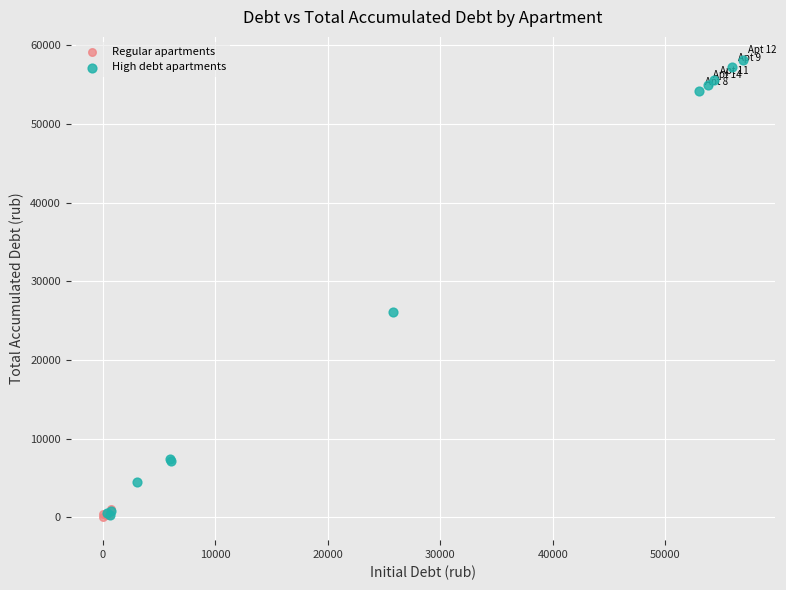

Which series has the widest spread of Y values?

High debt apartments